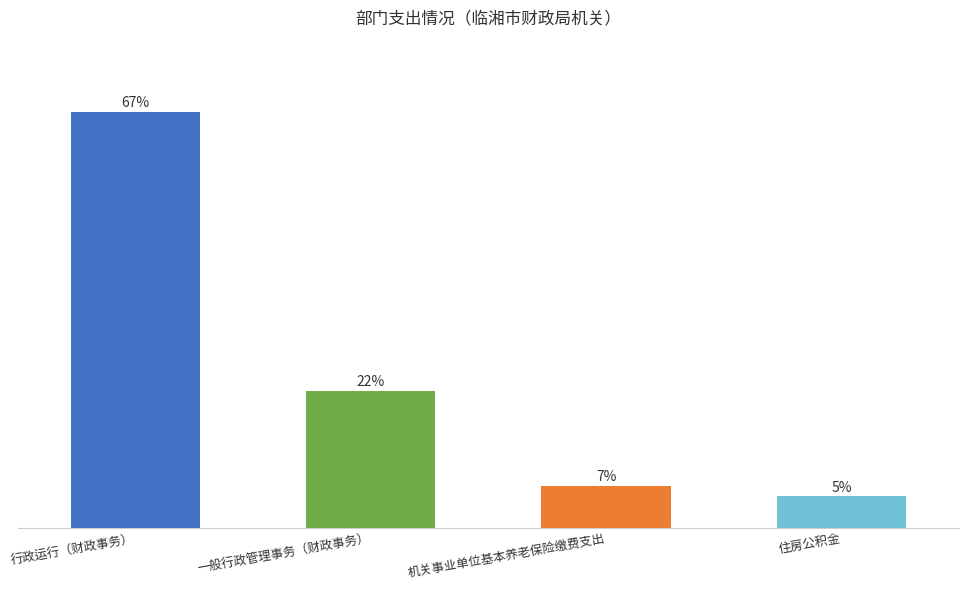

Reading left to right, transcribe all the data shown in this chart.

66.5	21.9	6.6	5.0